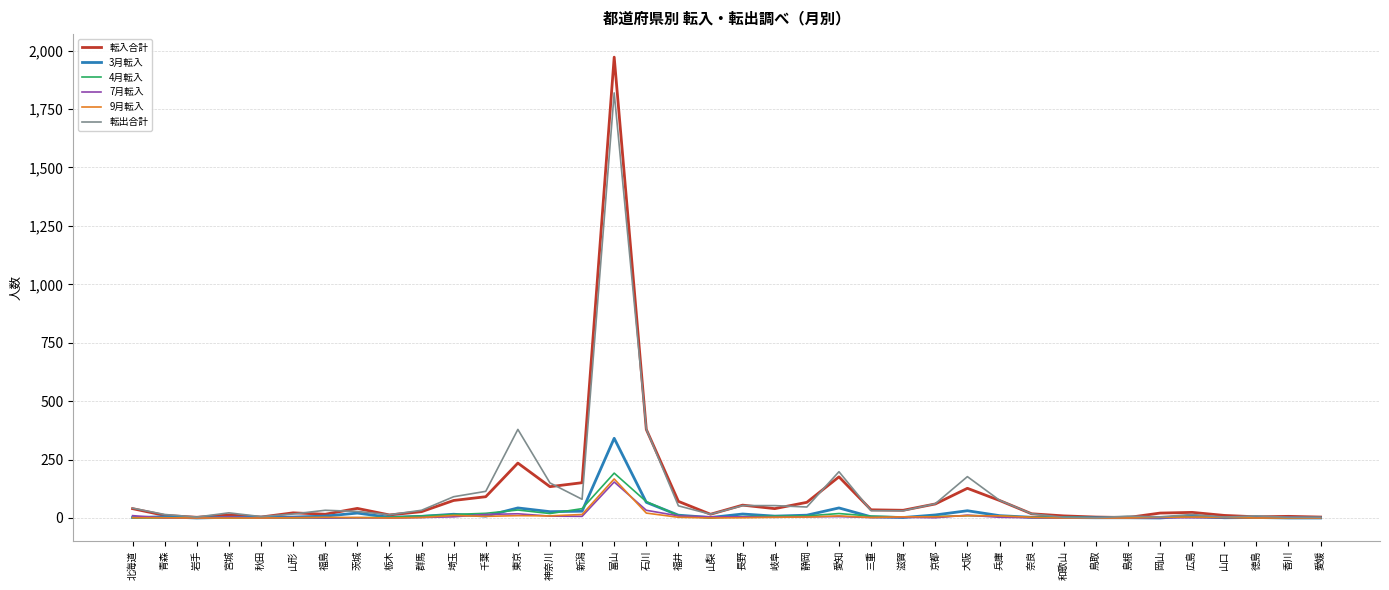

At which category does the chart reach its peak across all series?

富山